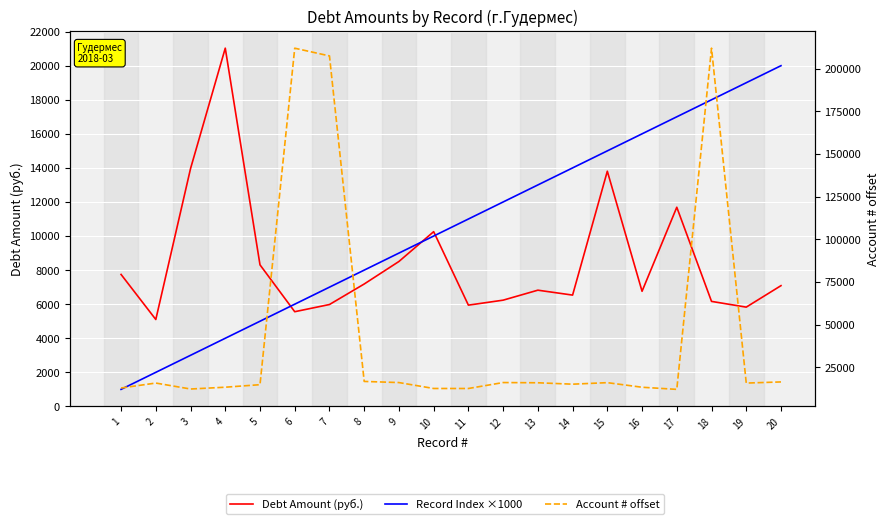

At which label is Debt Amount (руб.) closest to 13065?

15